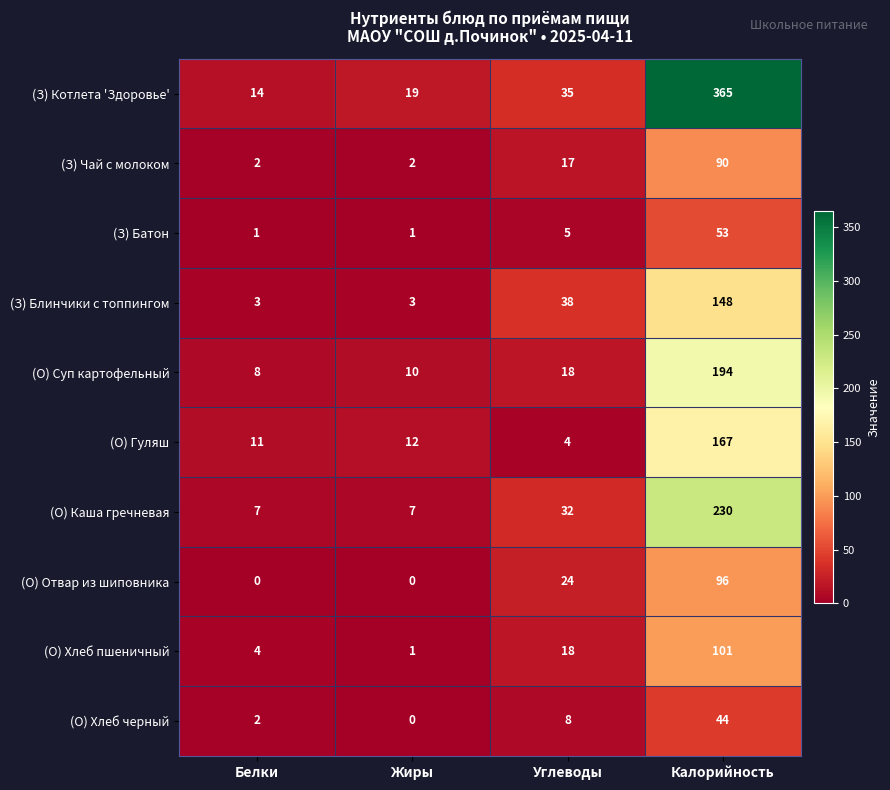

Is it true that (О) Каша гречневая equals 32 at Углеводы?

True